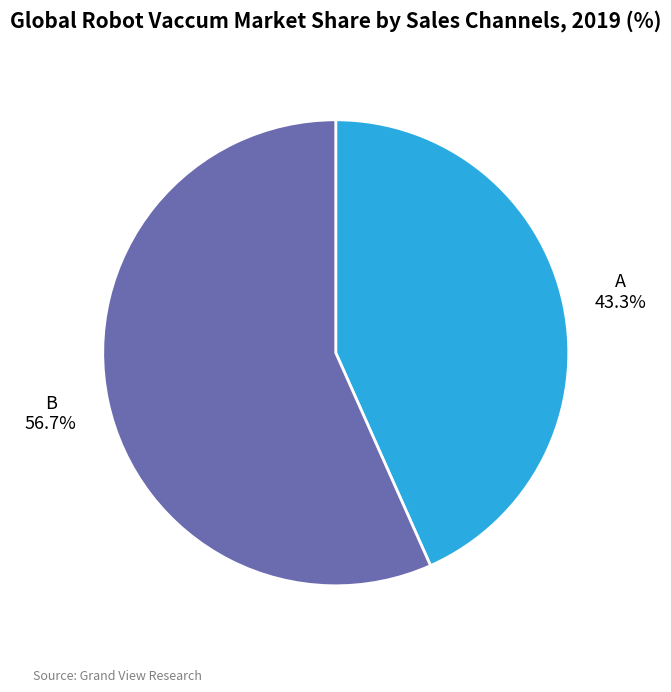

How many segments does this pie chart have?

2